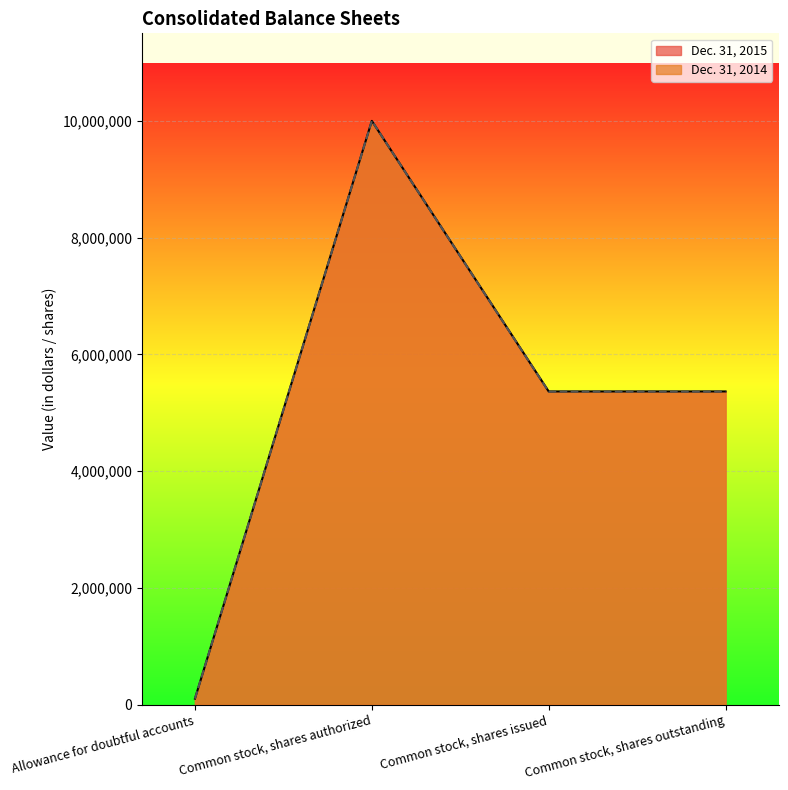

Which series has the largest total across all categories?

Dec. 31, 2015